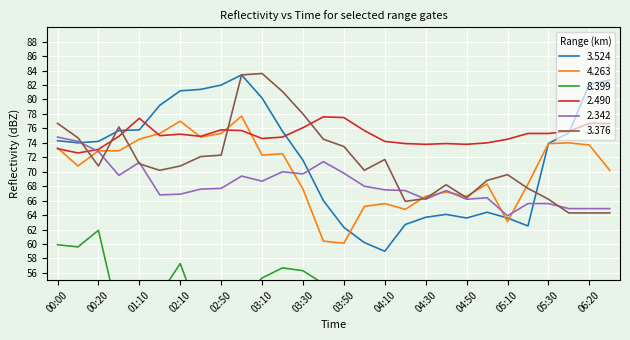

Where is the first local maximum for 3.376?

01:00